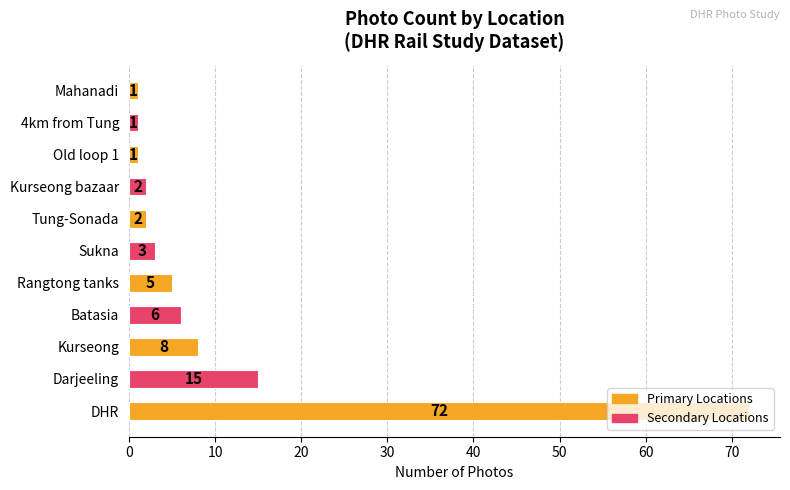

The chart shows a value of 72 at DHR. True or false?

True